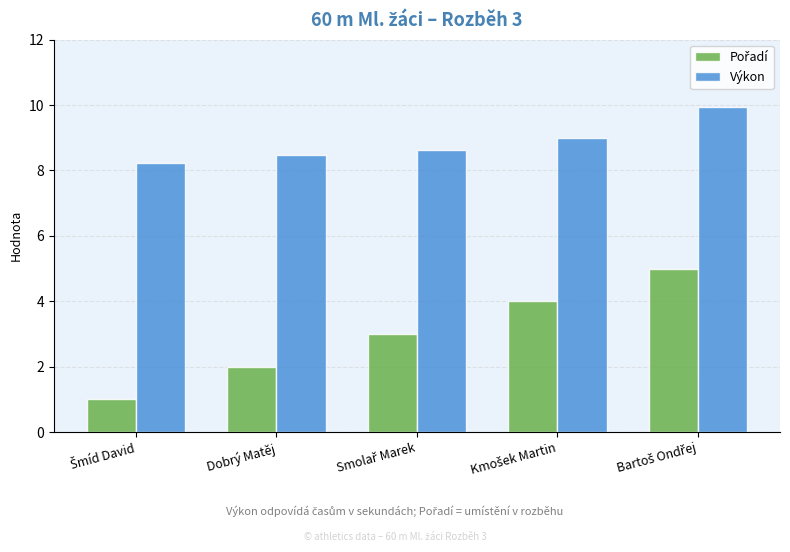

What is the difference between the maximum and minimum values in the Výkon series?

1.7